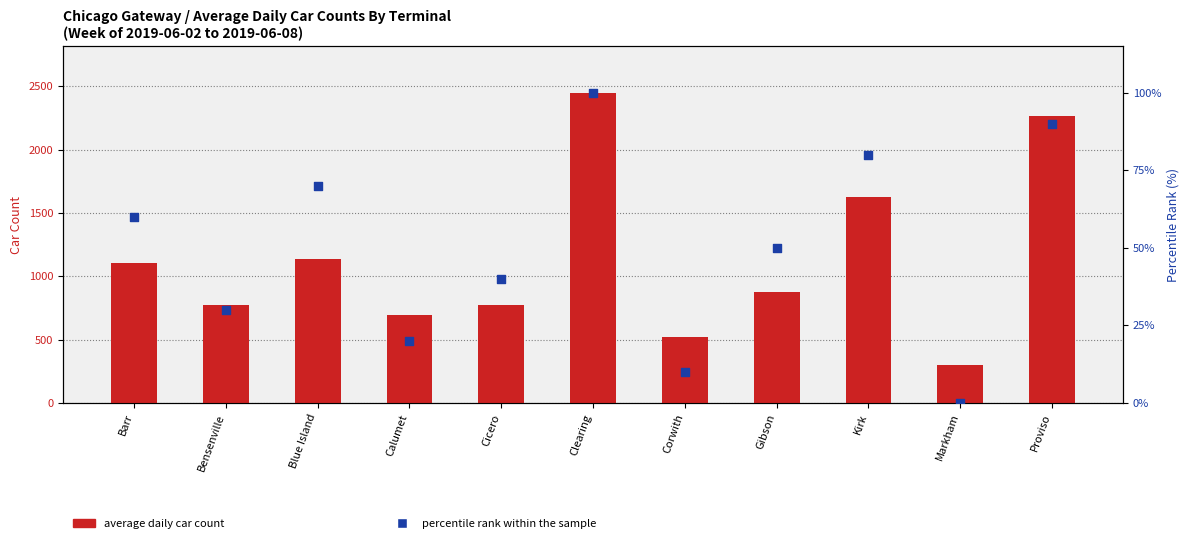

Which series contains the highest Y value?

average daily car count